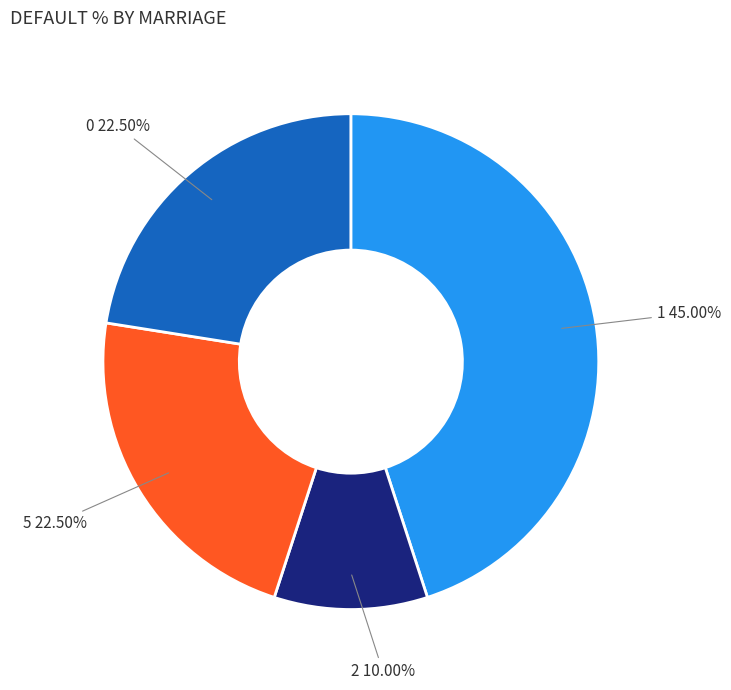

Between 5 and 2, which is larger?

5